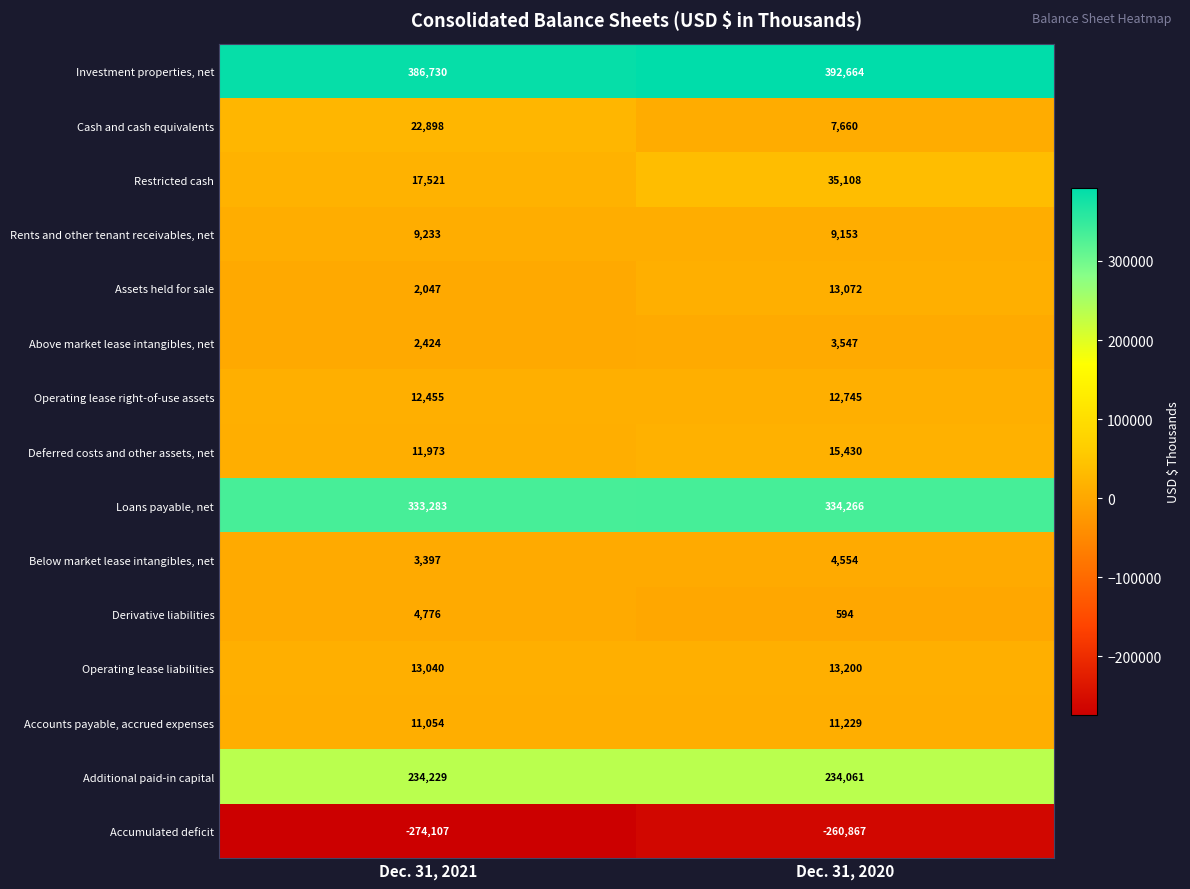

At which category is the sum across all series the highest?

Dec. 31, 2020